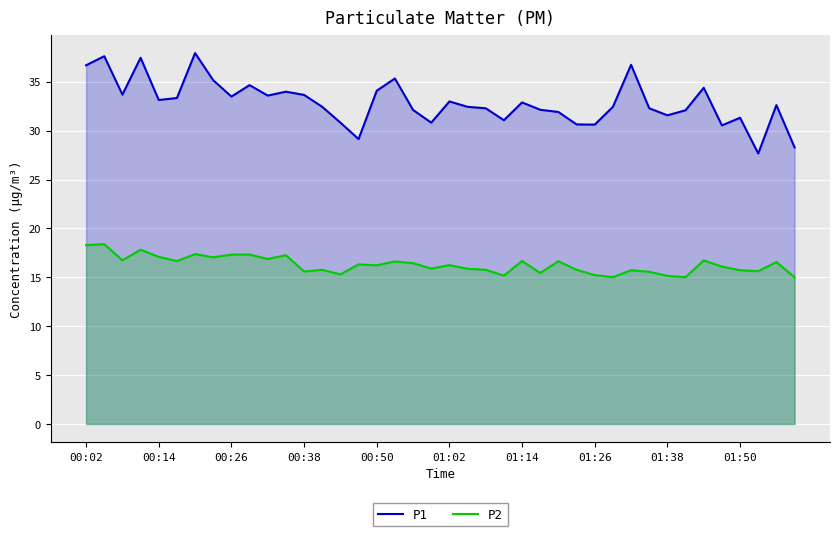

True or false: P2 and P1 intersect in this chart.

False